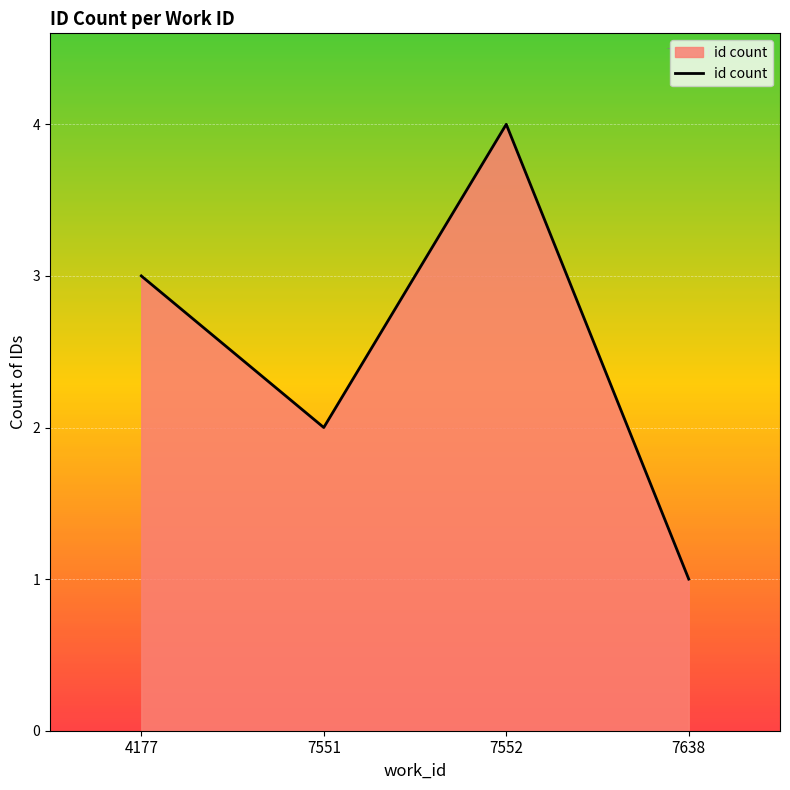

Reading left to right, list all the values displayed in this chart.

4177=3	7551=2	7552=4	7638=1